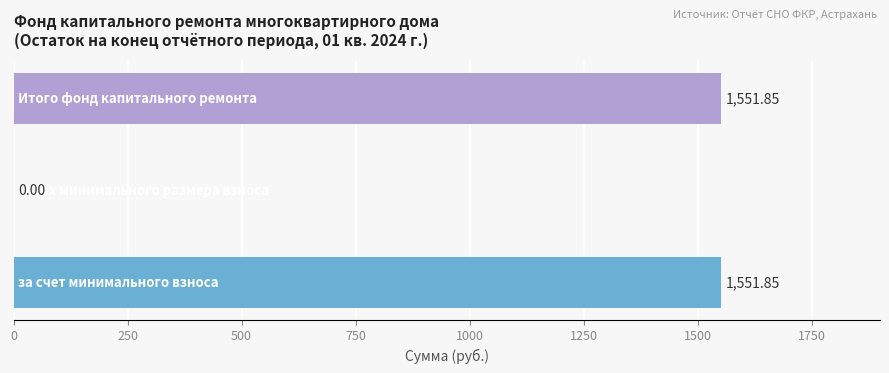

Count the number of data series in this chart.

1